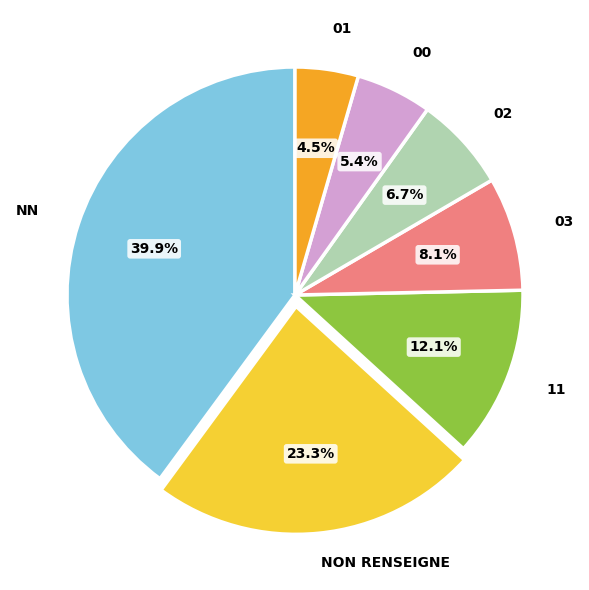

To the nearest percent, what is the difference between the largest and smallest slice percentages?

35%